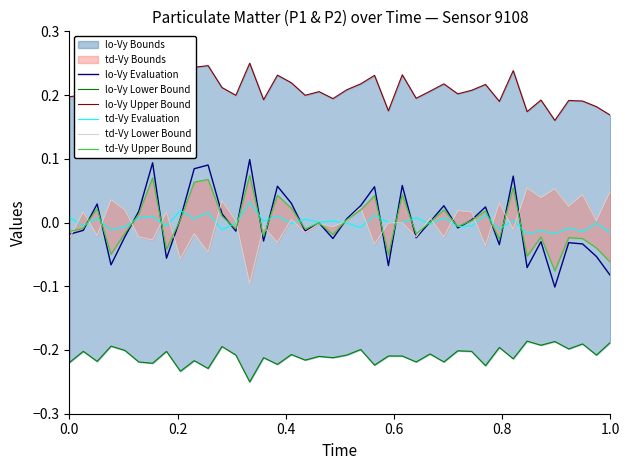

Does the chart display data point markers on the line(s)?

No